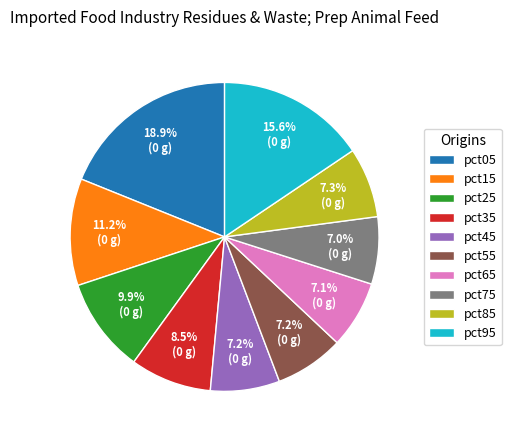

The pct15 slice represents 11% of the pie. True or false?

True